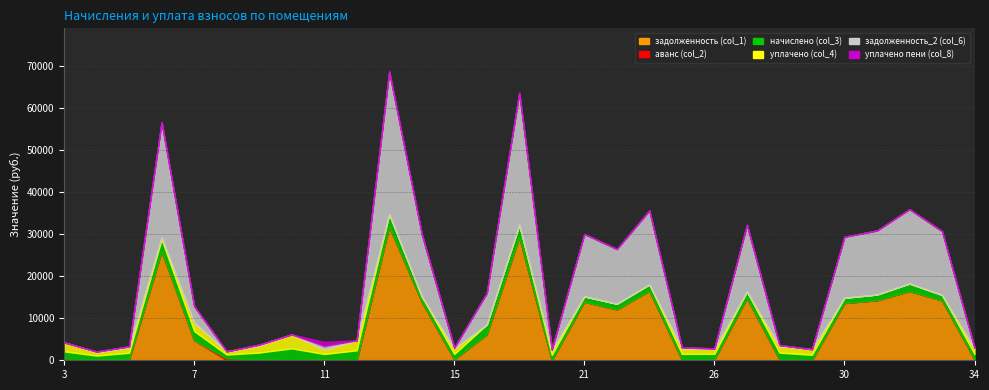

How many positive values does the уплачено (col_4) series have?

17